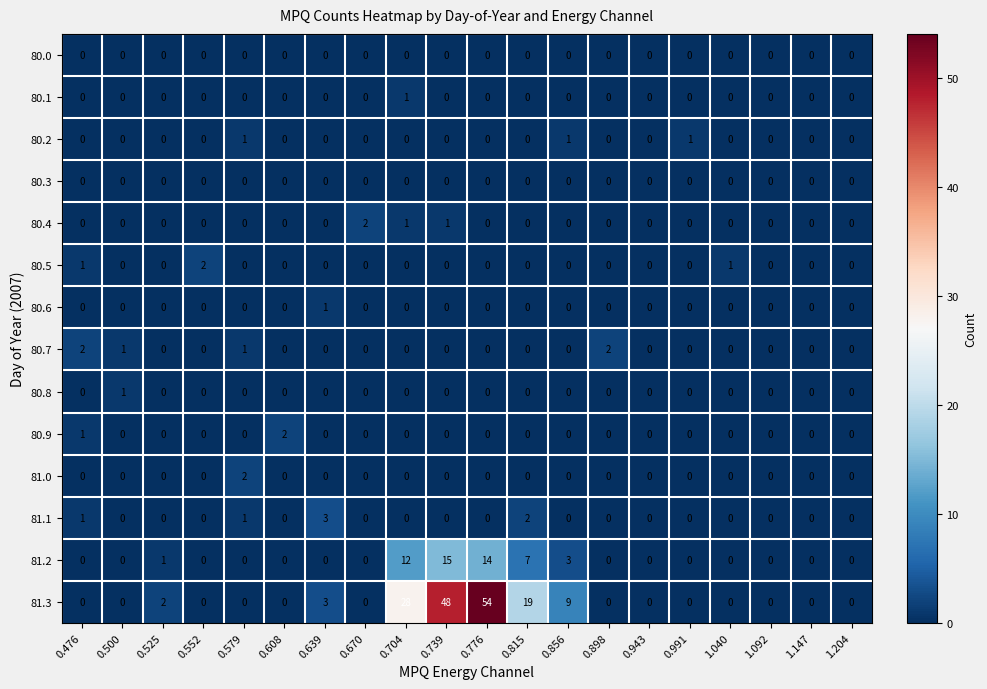

What is the maximum value shown in the chart?

54